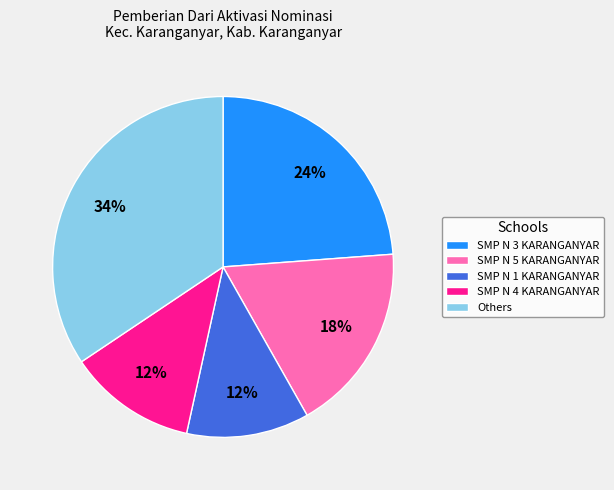

Which slice is the largest?

Others